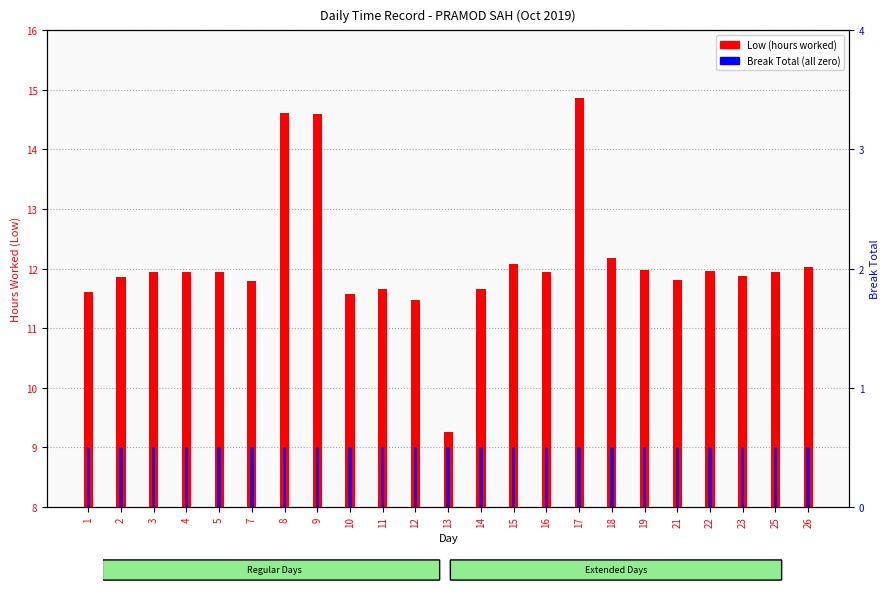

At 11, list the series in order from smallest to largest.

Break Total, Low (hours worked)